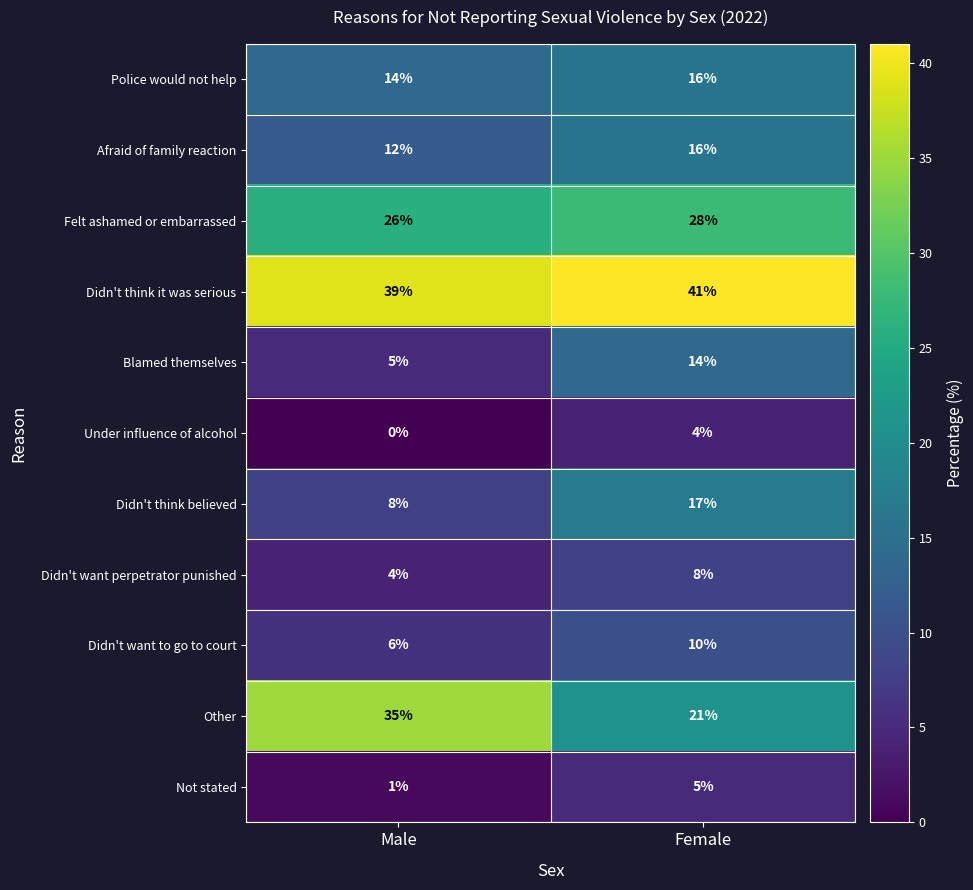

At how many categories does at least one series exceed 37?

2